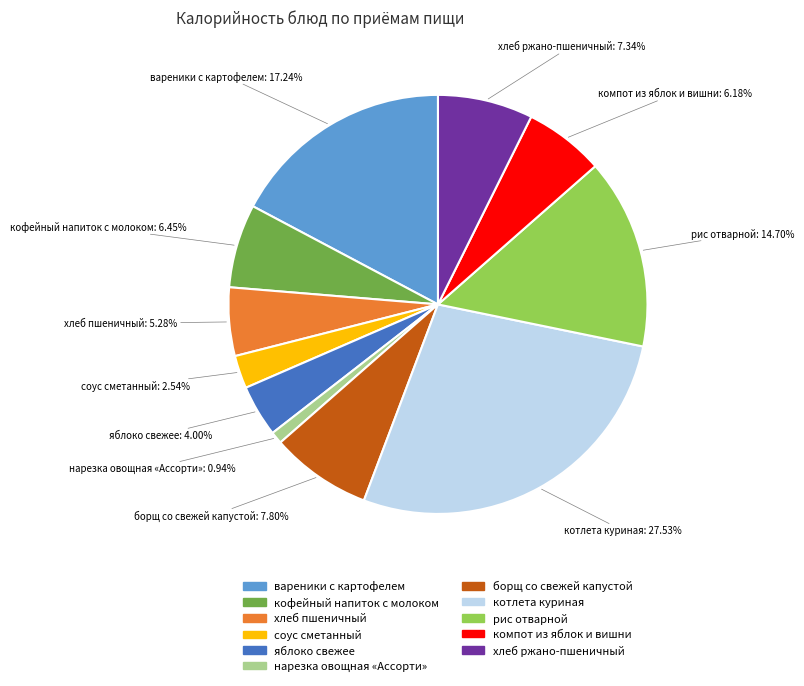

To the nearest percent, what is the combined percentage of вареники с картофелем and нарезка овощная «Ассорти»?

18%